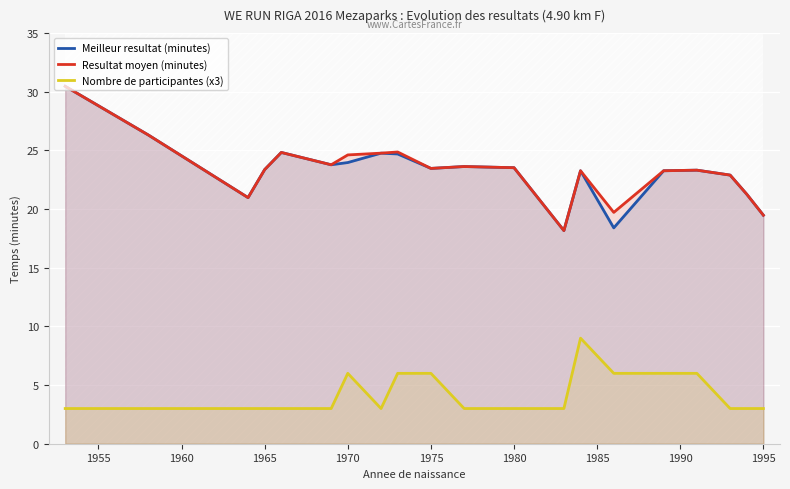

True or false: Resultat moyen (minutes) and Nombre de participantes (x3) intersect in this chart.

False